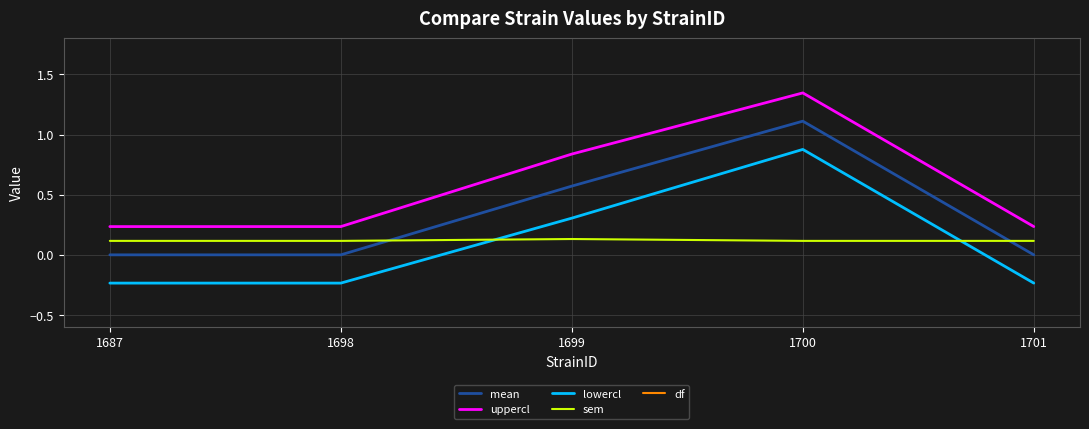

Is it true that lowercl equals -0.4 at 1698?

False